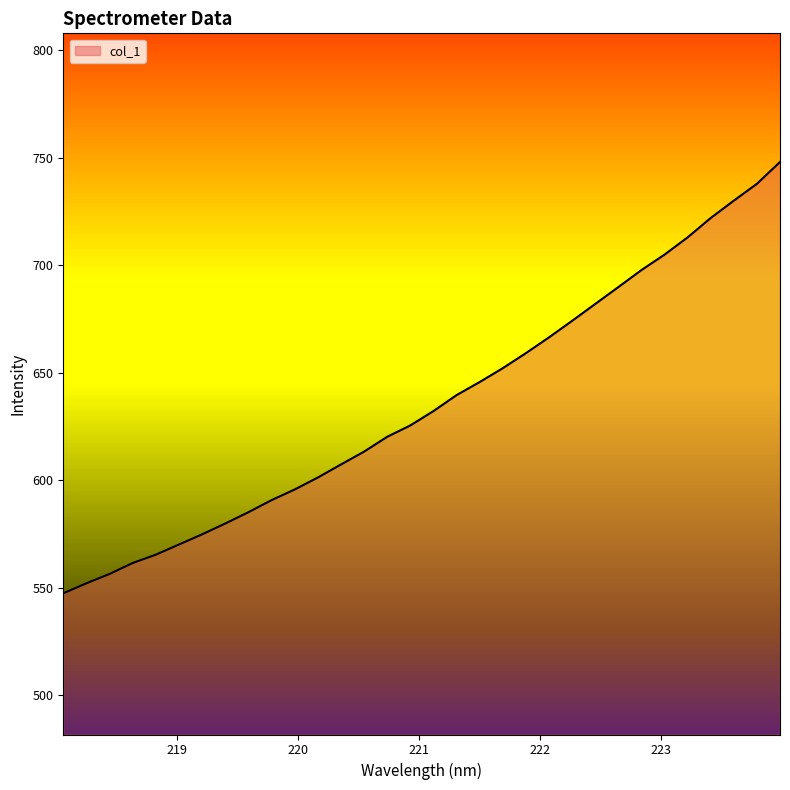

What is the minimum value shown in the chart?

547.3